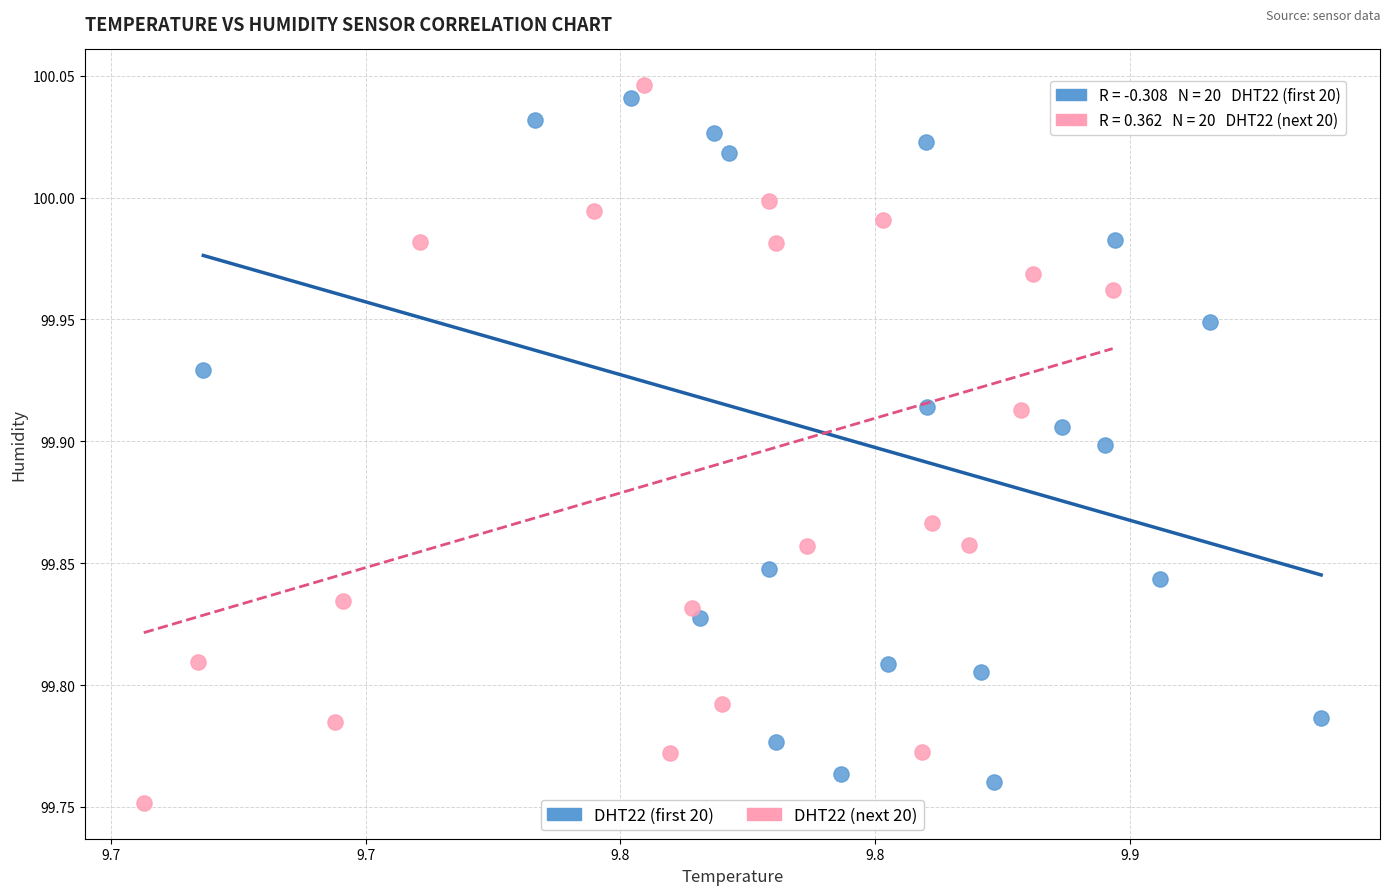

Which series has the largest Y range (max minus min)?

DHT22 (next 20)